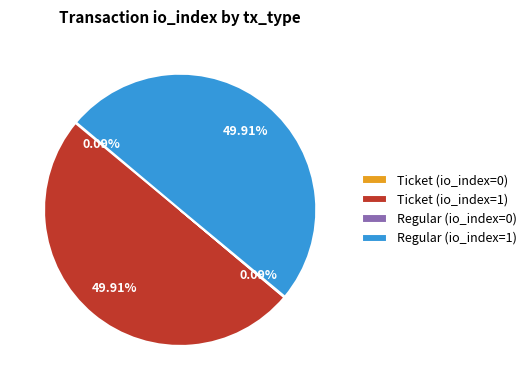

What is the total percentage of Ticket (io_index=0) and Ticket (io_index=1)?

50.0%